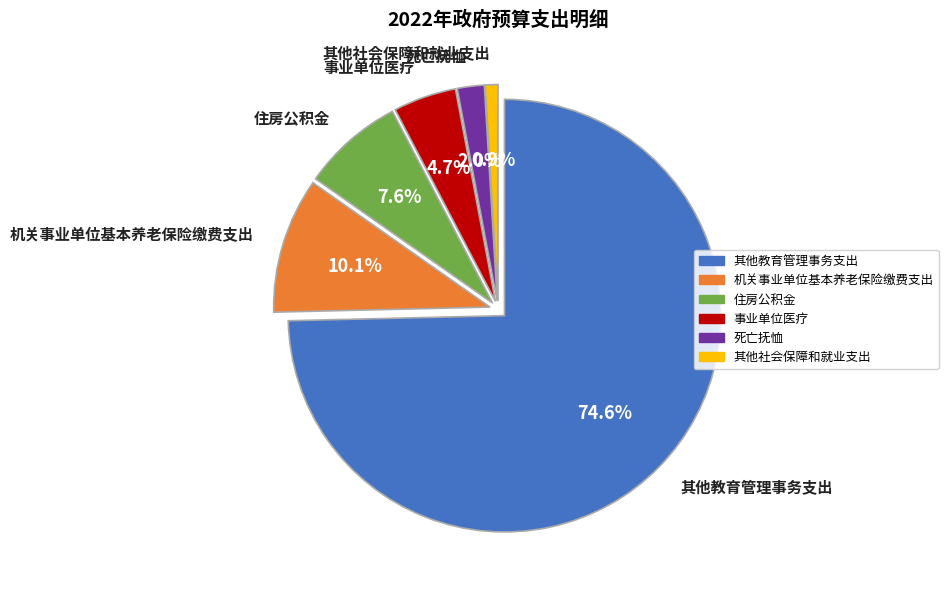

To the nearest percent, what is the combined percentage of 其他教育管理事务支出 and 其他社会保障和就业支出?

76%